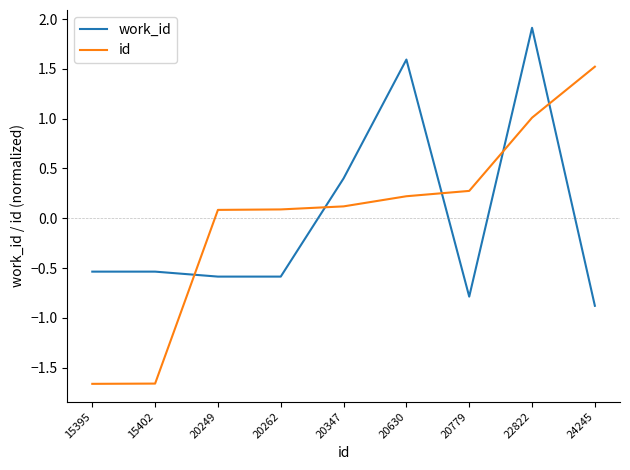

At which label does id first exceed 0?

20249